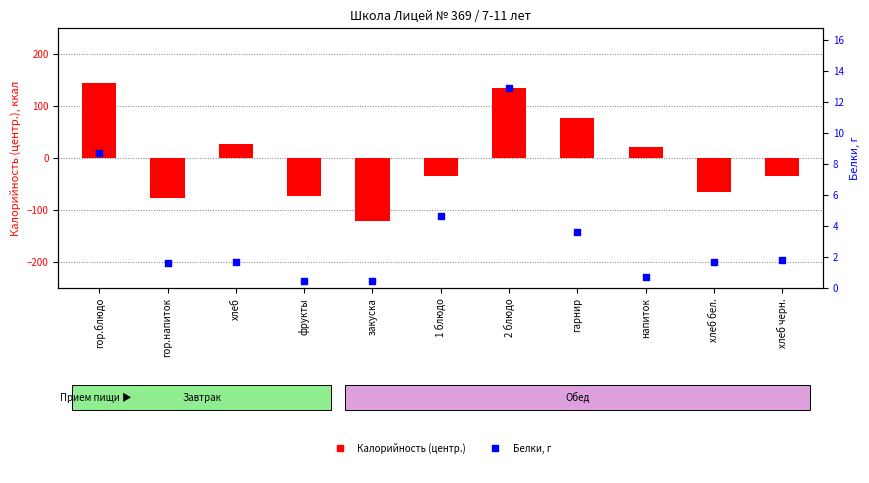

Which series contains the highest Y value?

Калорийность (центр.)